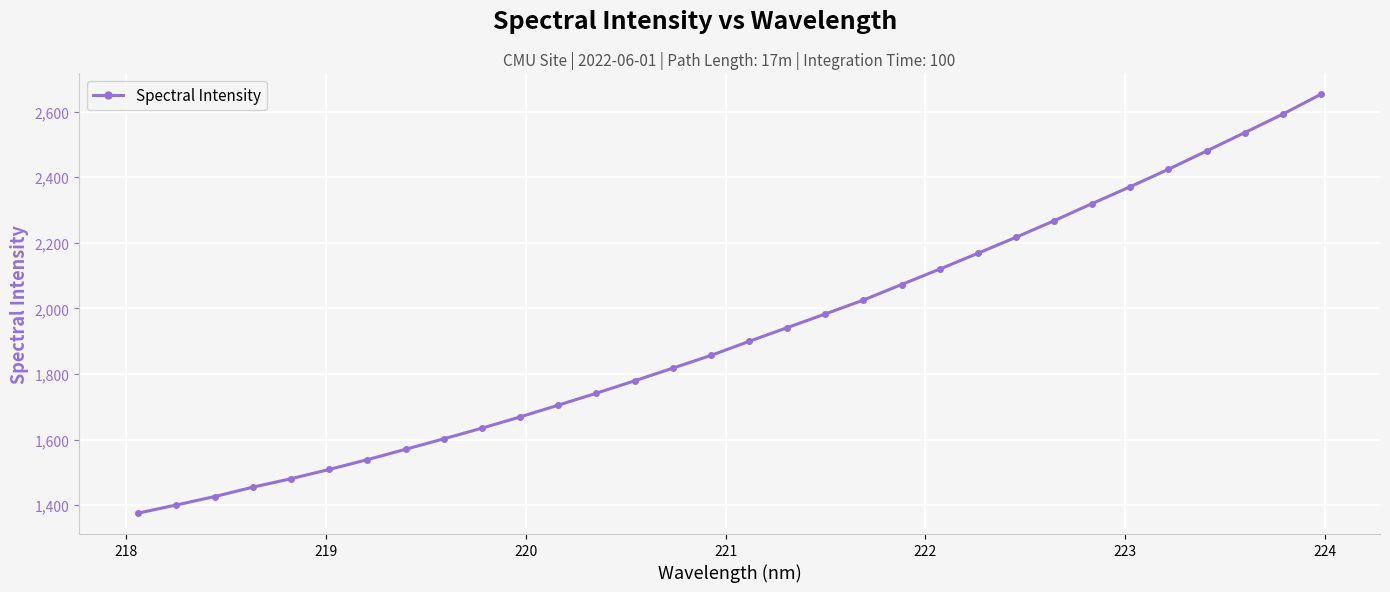

What is the value of the 24th point from the left?

2216.7